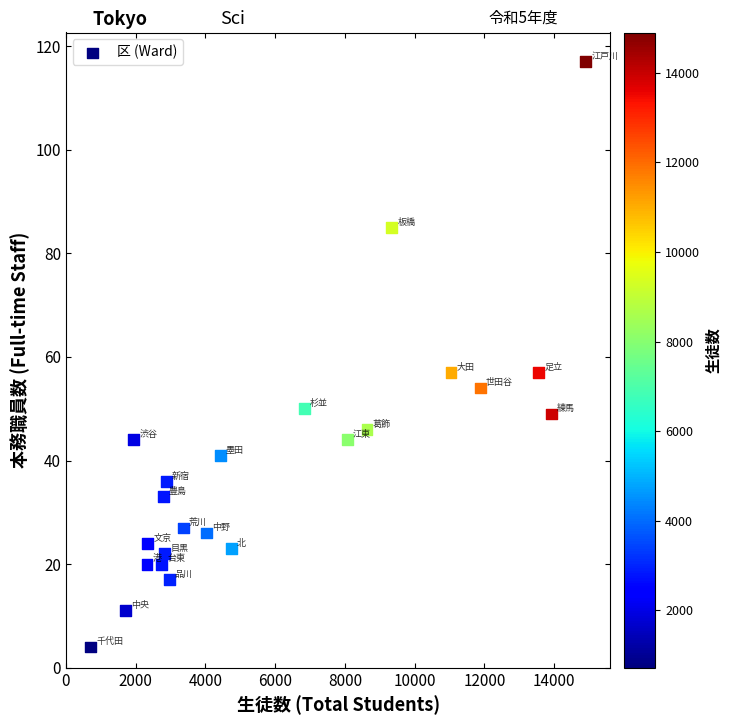

What is the range of Y values (max minus min)?

113